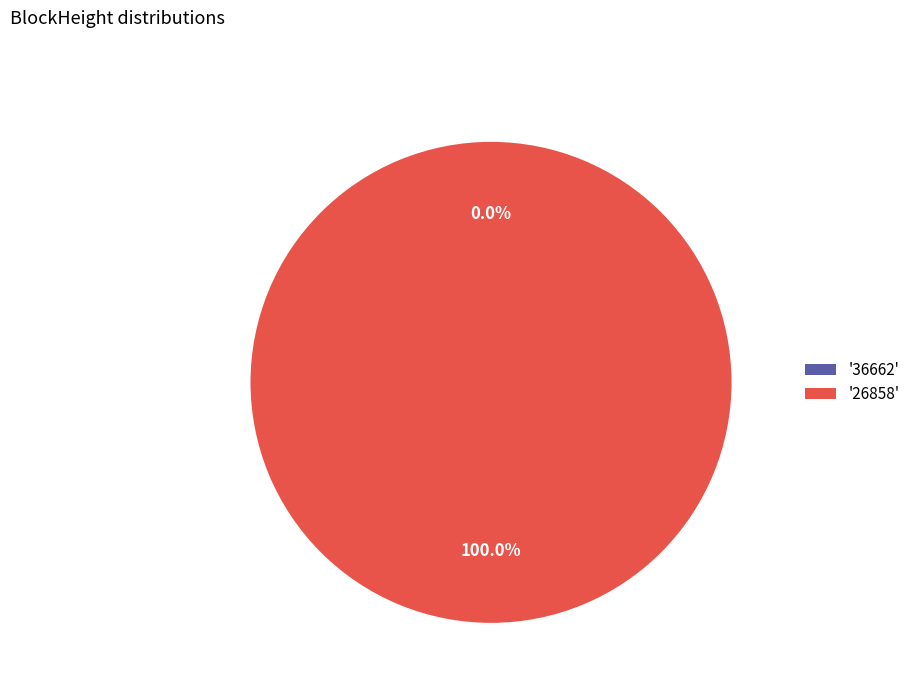

Does 26858 account for over 50% of the chart?

Yes